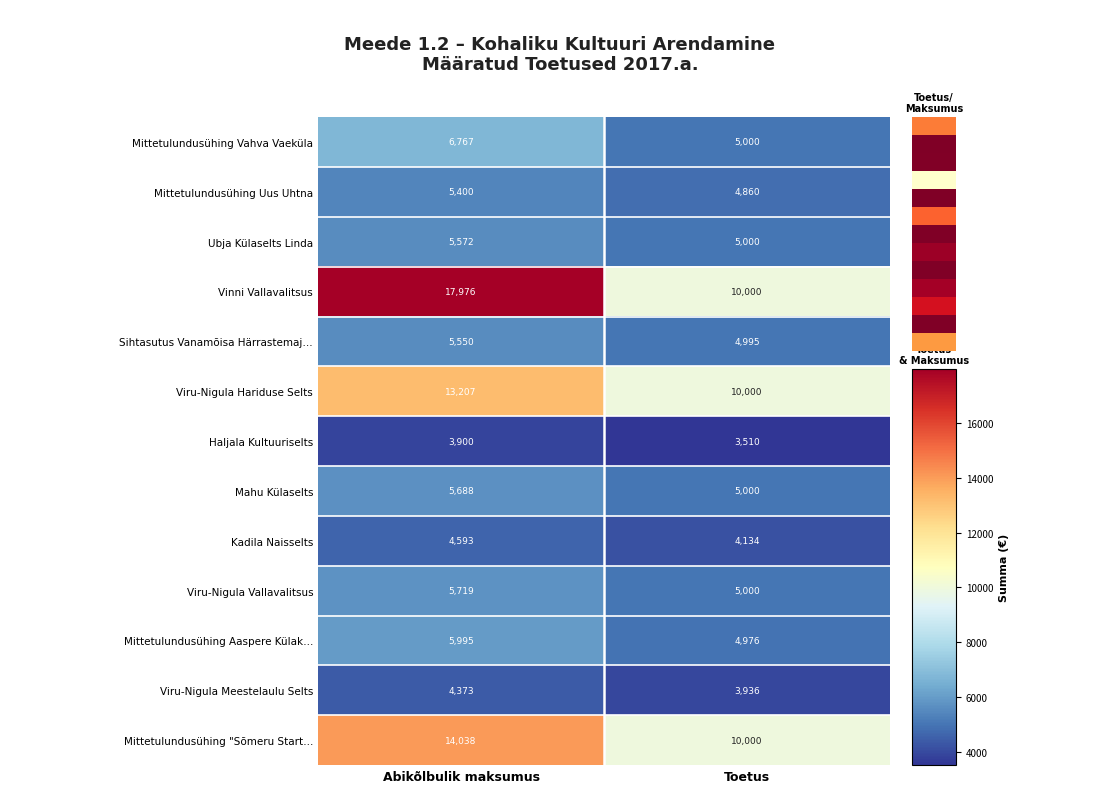

List the series in order of their peak value, highest first.

Vinni Vallavalitsus, Mittetulundusühing "Sõmeru Start…, Viru-Nigula Hariduse Selts, Mittetulundusühing Vahva Vaeküla, Mittetulundusühing Aaspere Külak…, Viru-Nigula Vallavalitsus, Mahu Külaselts, Ubja Külaselts Linda, Sihtasutus Vanamõisa Härrastemaj…, Mittetulundusühing Uus Uhtna, Kadila Naisselts, Viru-Nigula Meestelaulu Selts, Haljala Kultuuriselts